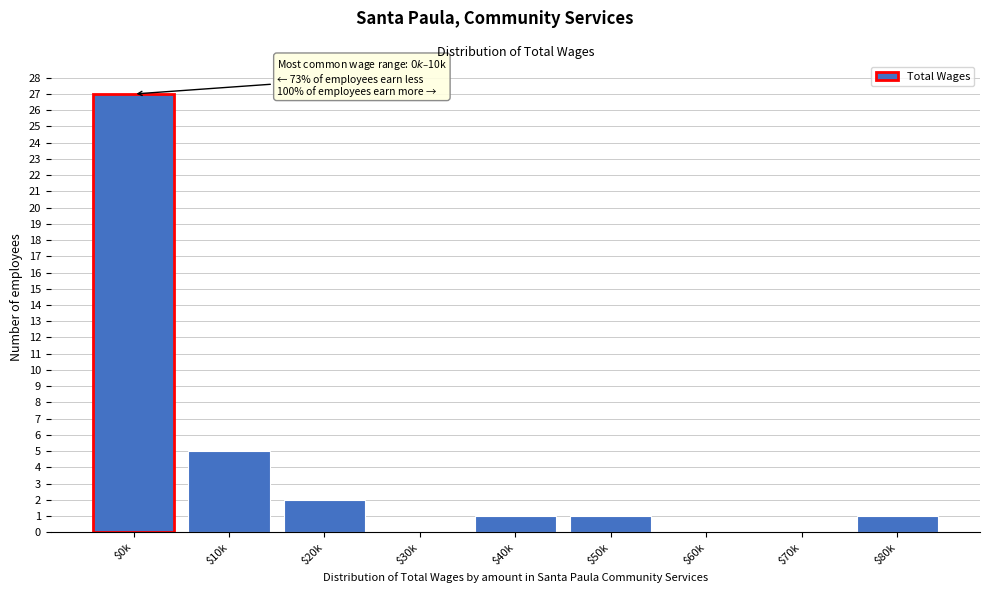

Read the value at $10k.

5